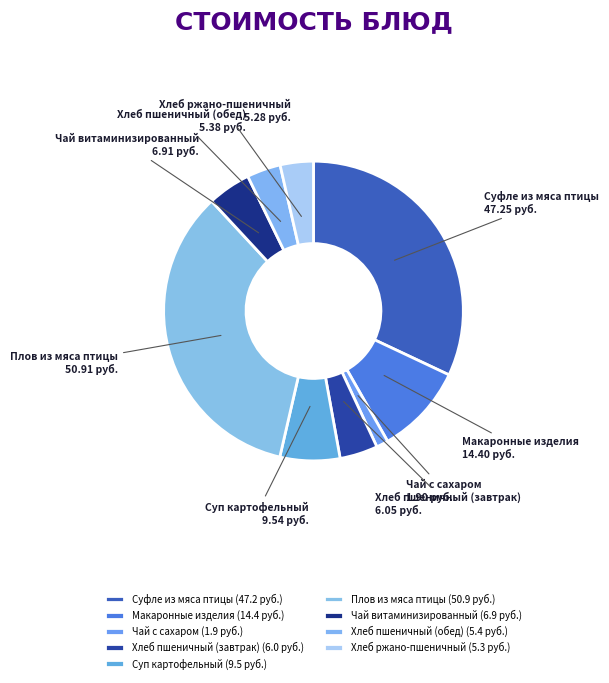

Which category has the smallest portion of the pie?

Чай с сахаром